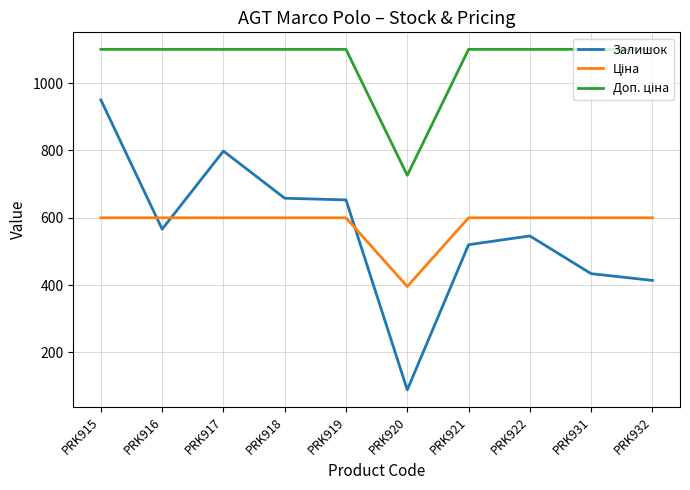

What is the spread (max minus min) of values at PRK921?

580.0